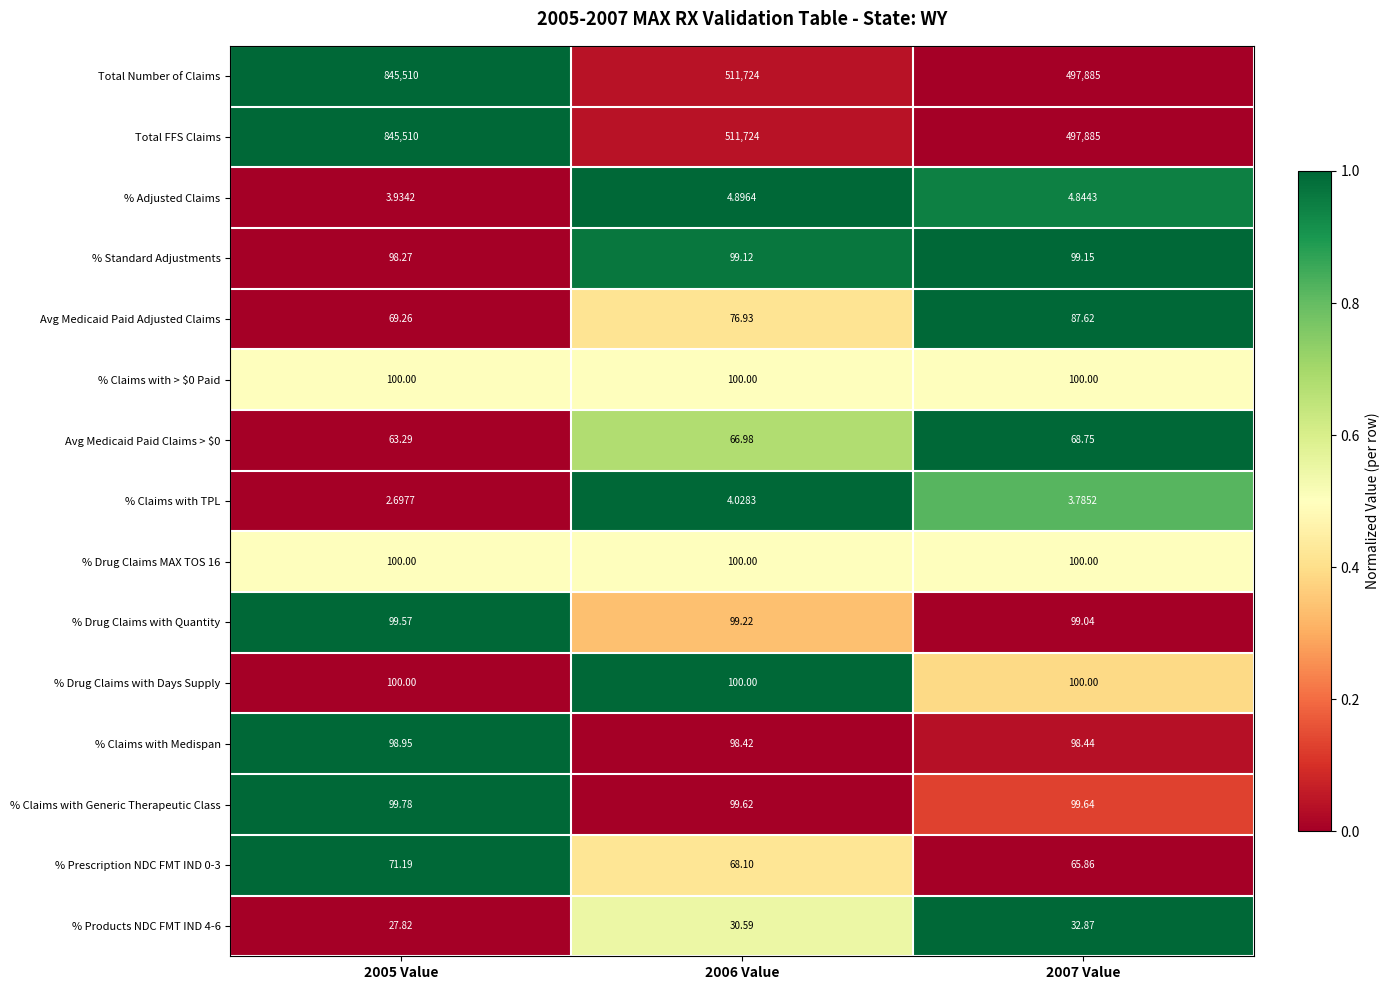

Is the value of % Prescription NDC FMT IND 0-3 at 2005 Value greater than the value of Avg Medicaid Paid Adjusted Claims at 2005 Value?

Yes